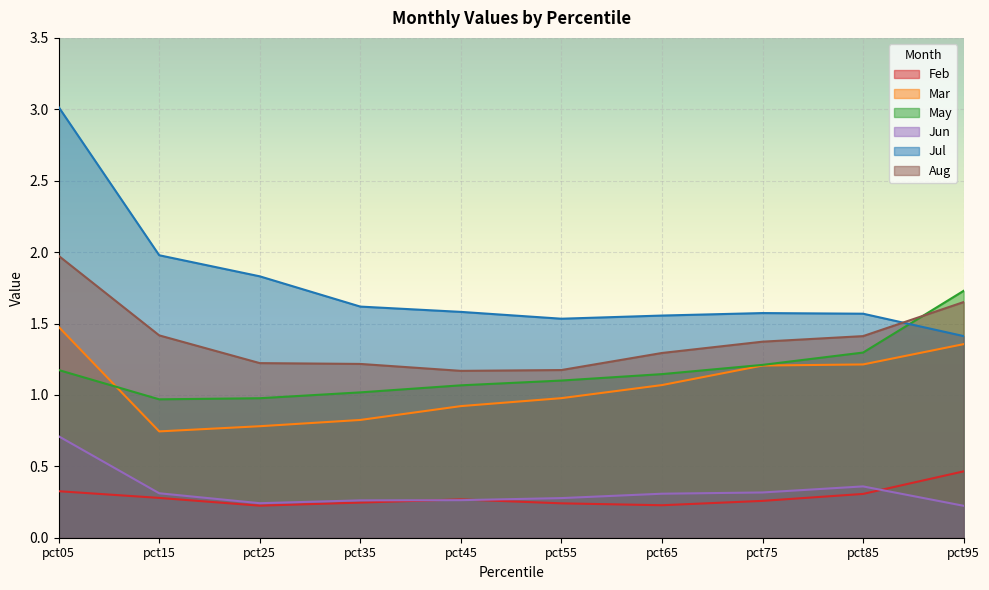

What is the value of the Feb point at the 1st from the left?

0.3